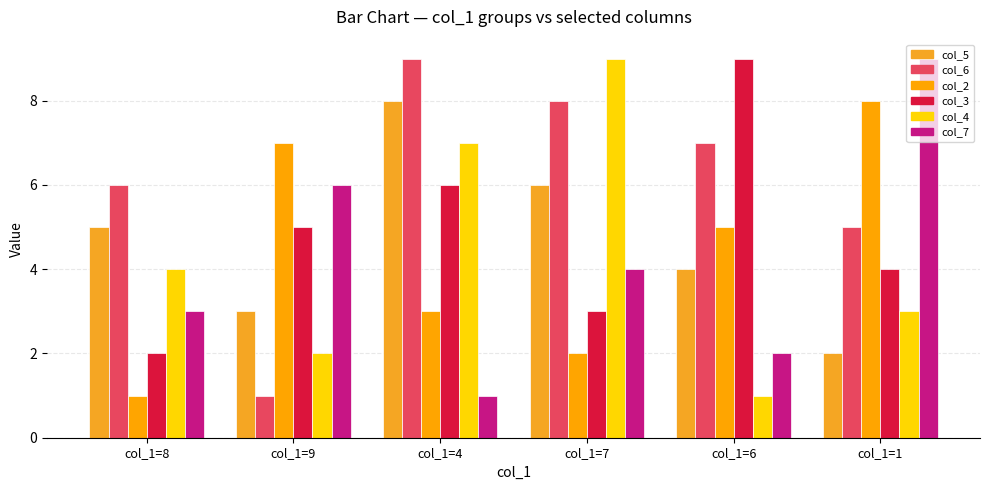

What is the label of the 6th bar from the right?

col_1=8